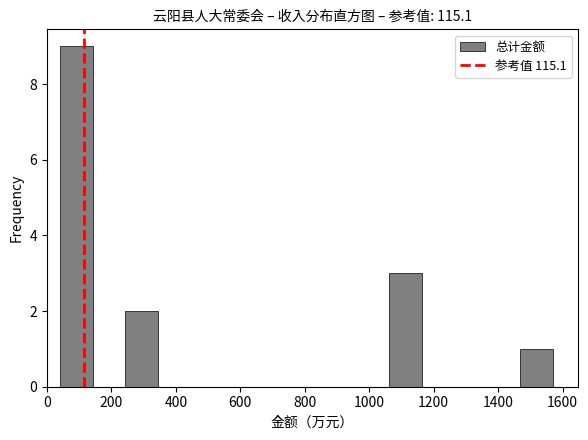

What is the height of the bar covering 1060 to 1160 on the x-axis? Neither the bar edges nor the heights are printed on the chart, so give them approximately, as read against the axes.

3